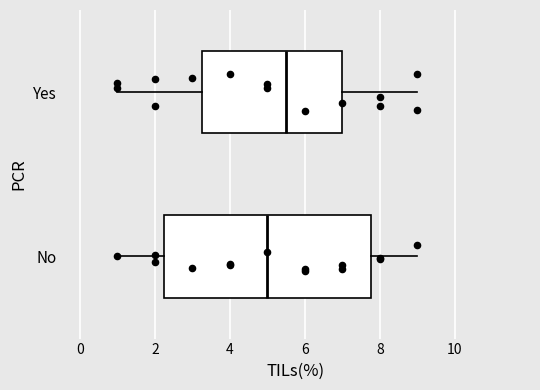

Reading bottom to top, transcribe this box plot: for each box, give where its median line is, the range the box spans, and where its two whiskers end, as read against the x-axis. The values are not printed on the chart, so give them approximately, as read against the axis.

No: median 5.0, box 2.2 to 7.8, whiskers 1.0 to 9.0
Yes: median 5.6, box 3.2 to 7.0, whiskers 1.0 to 9.0